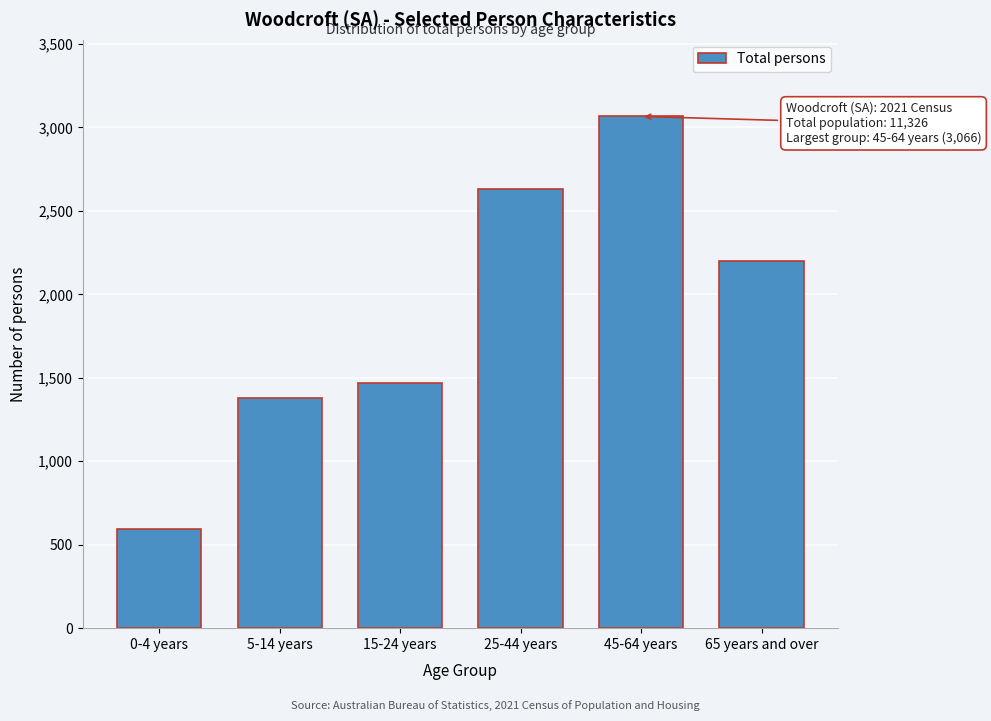

Reading left to right, list all the values displayed in this chart.

593	1378	1467	2629	3066	2198